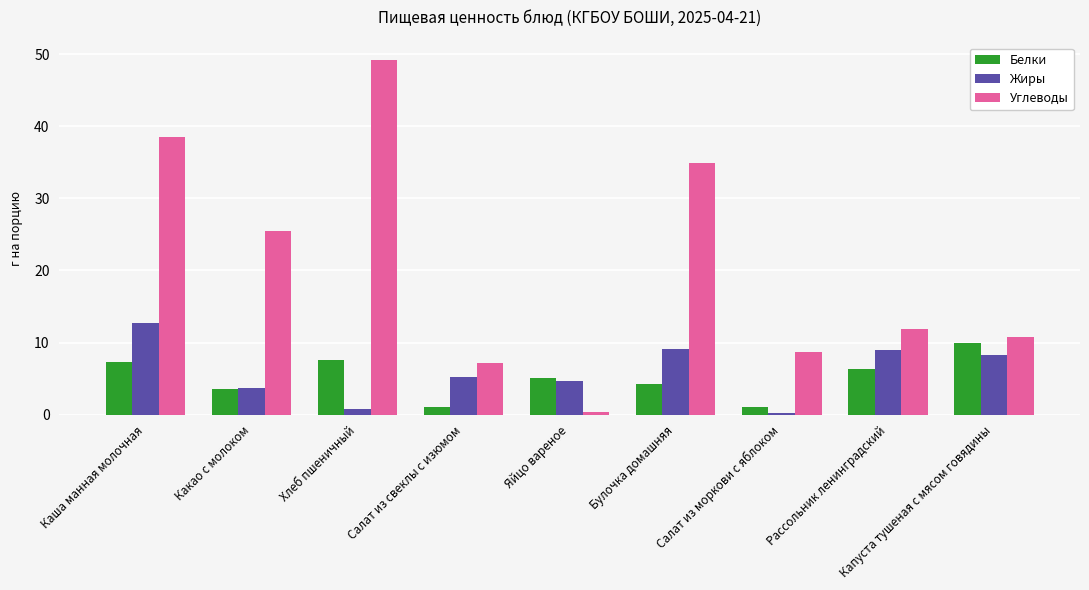

Where is Белки nearest to the value 5?

Яйцо вареное